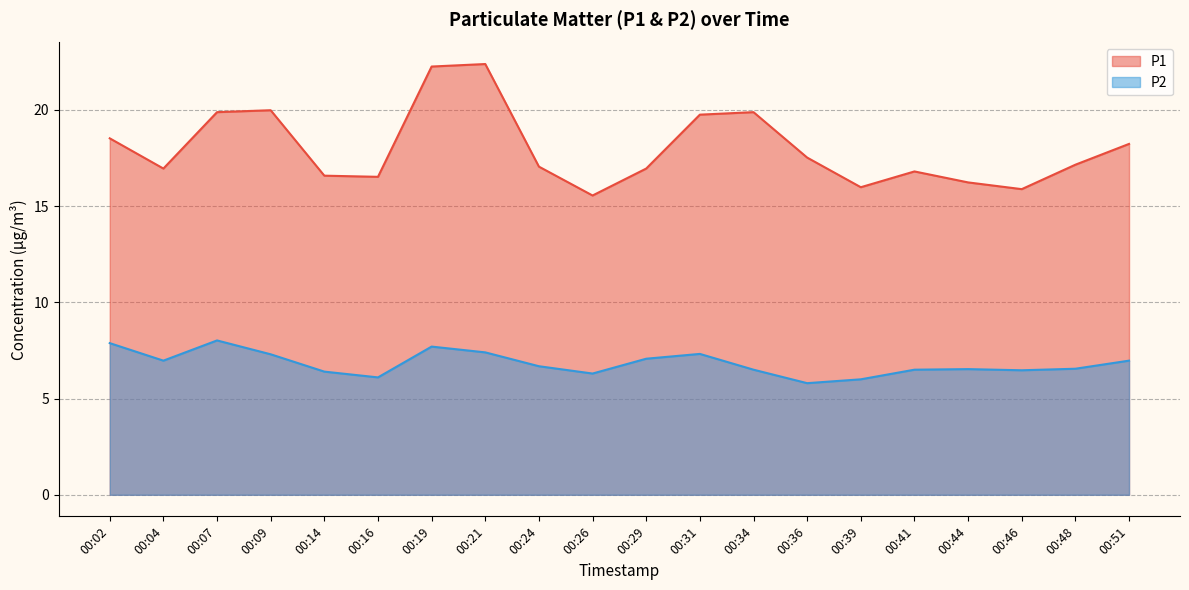

What is the spread (max minus min) of values at 00:44?

9.7